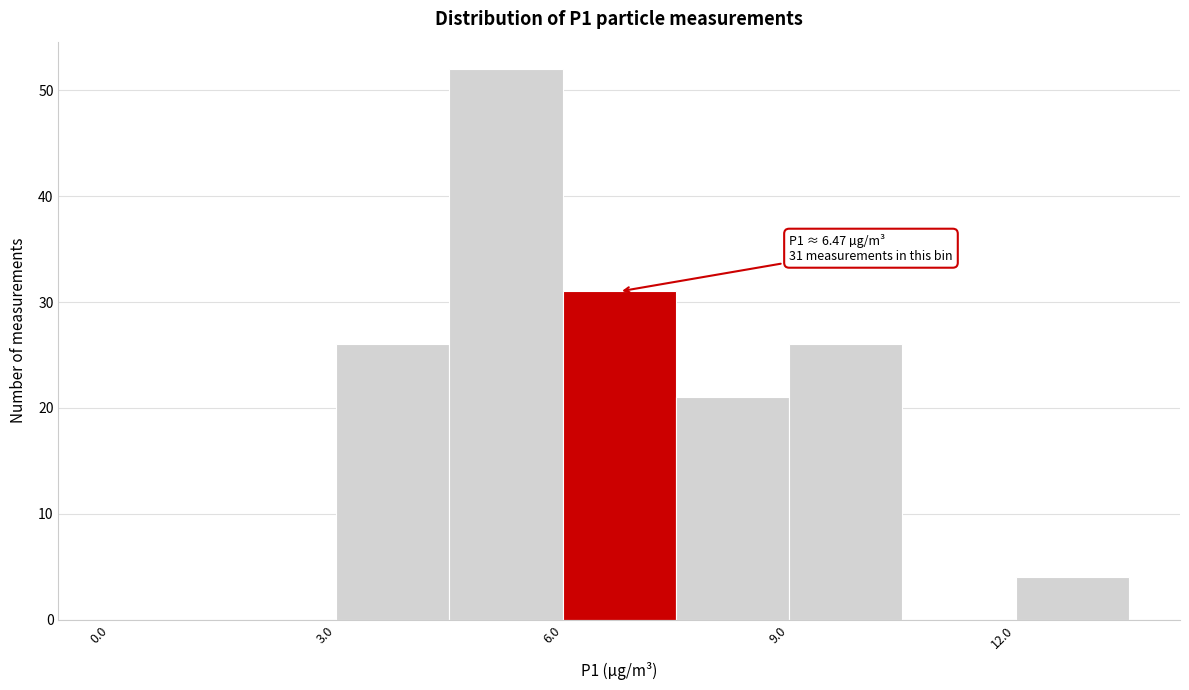

Read against the x-axis, roughly where is the centre of the tallest bar?

5.5